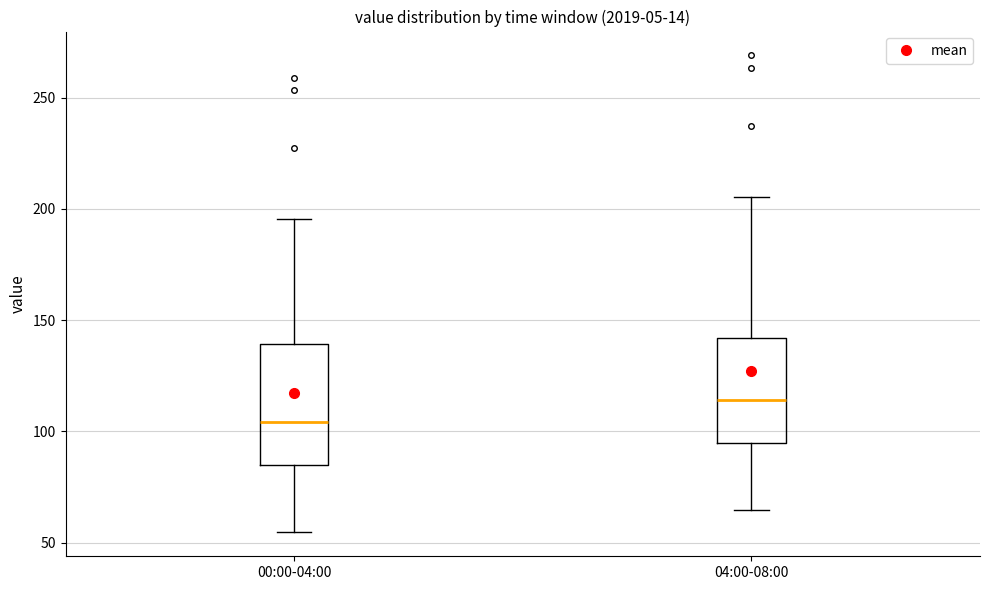

Which box has the lowest median line?

00:00-04:00